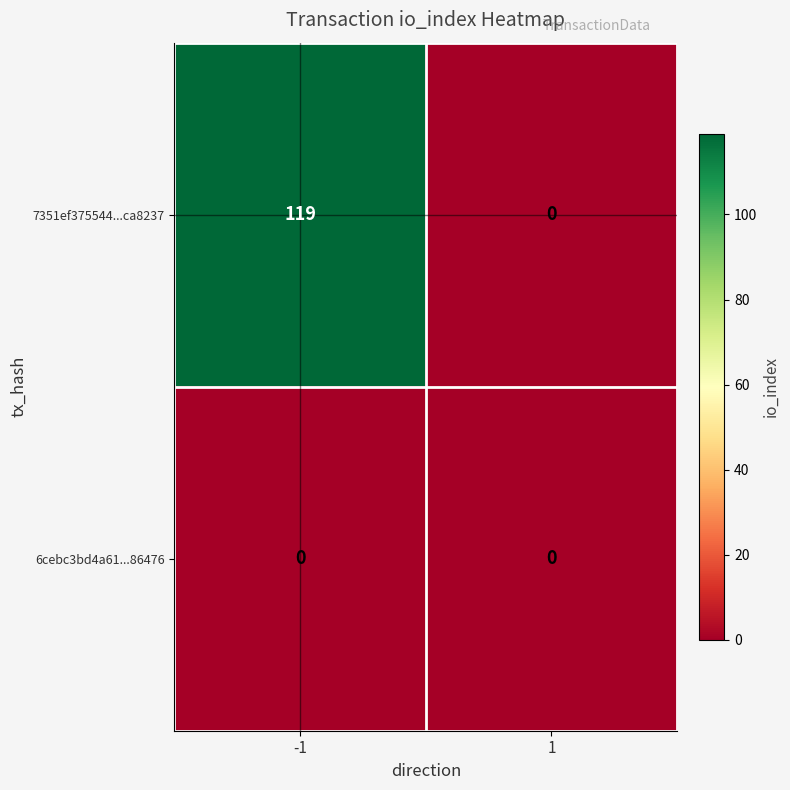

What is the difference between the maximum and minimum values in the 7351ef375544...ca8237 series?

119